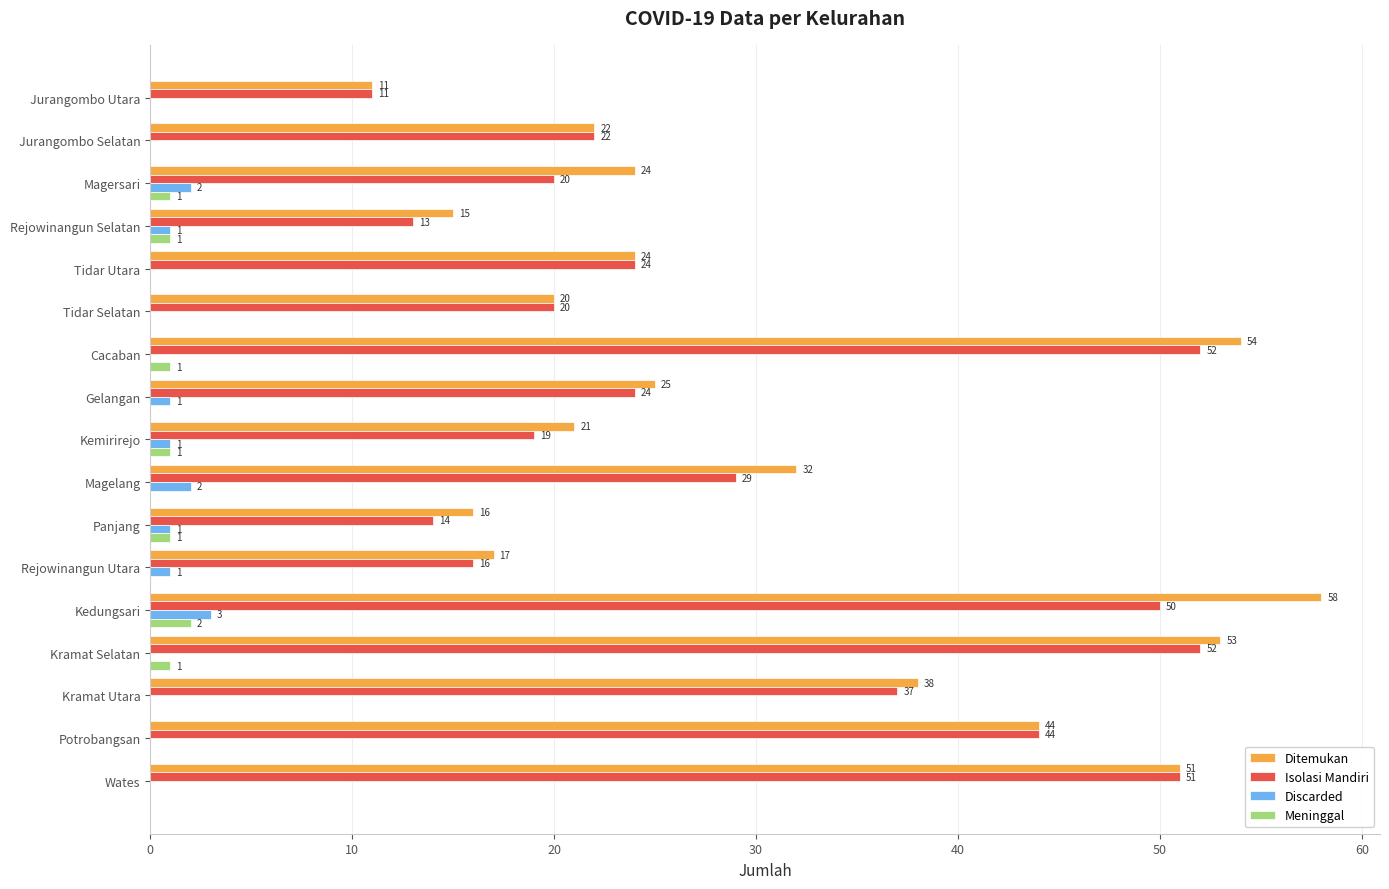

What is the average value of the Isolasi Mandiri series?

29